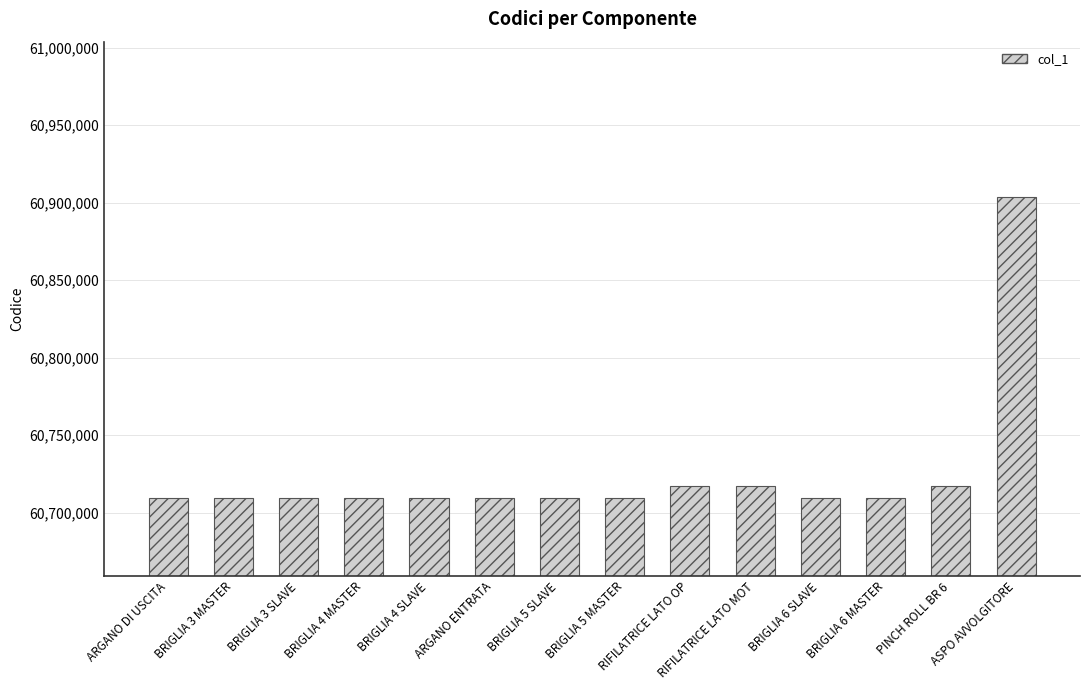

Is it true that the value at BRIGLIA 4 SLAVE is 21199240?

False